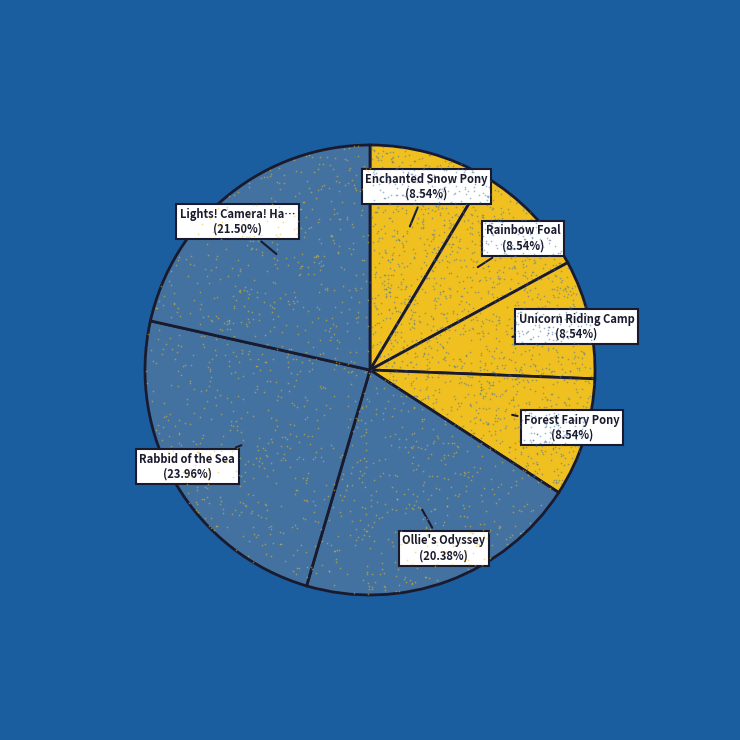

Is there a majority slice in this chart?

No